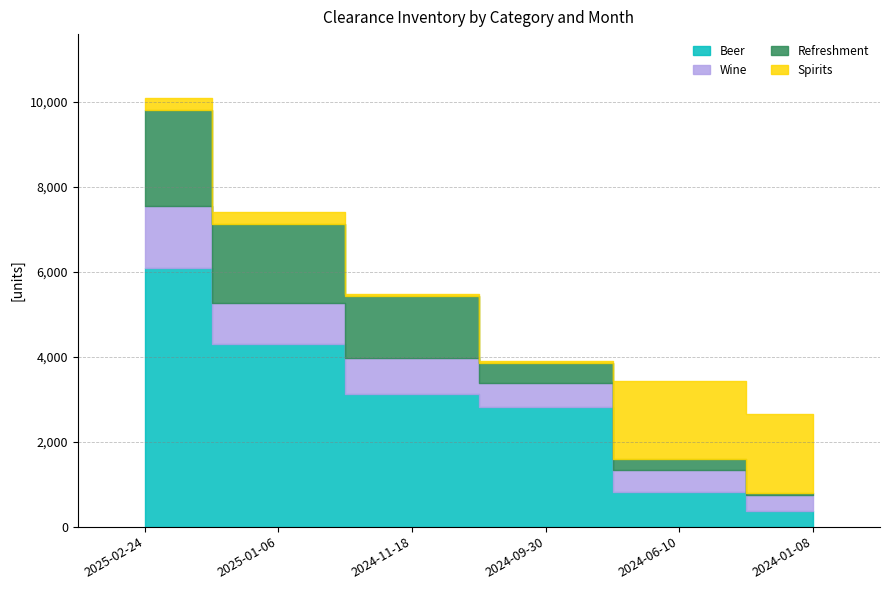

Reading left to right, transcribe all the data shown in this chart.

Beer: 2025-02-24=6097	2025-01-06=4305	2024-11-18=3113	2024-09-30=2808	2024-06-10=823	2024-01-08=357
Wine: 2025-02-24=1450	2025-01-06=957	2024-11-18=865	2024-09-30=566	2024-06-10=506	2024-01-08=394
Refreshment: 2025-02-24=2262	2025-01-06=1870	2024-11-18=1453	2024-09-30=469	2024-06-10=255	2024-01-08=42
Spirits: 2025-02-24=279	2025-01-06=278	2024-11-18=49	2024-09-30=47	2024-06-10=1853	2024-01-08=1850